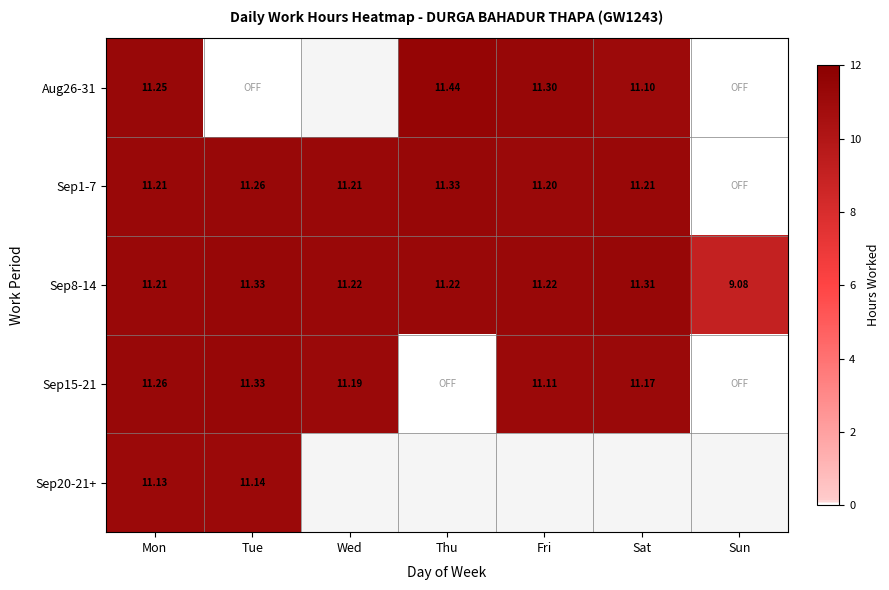

Where is Sep8-14 nearest to the value 10?

Sun